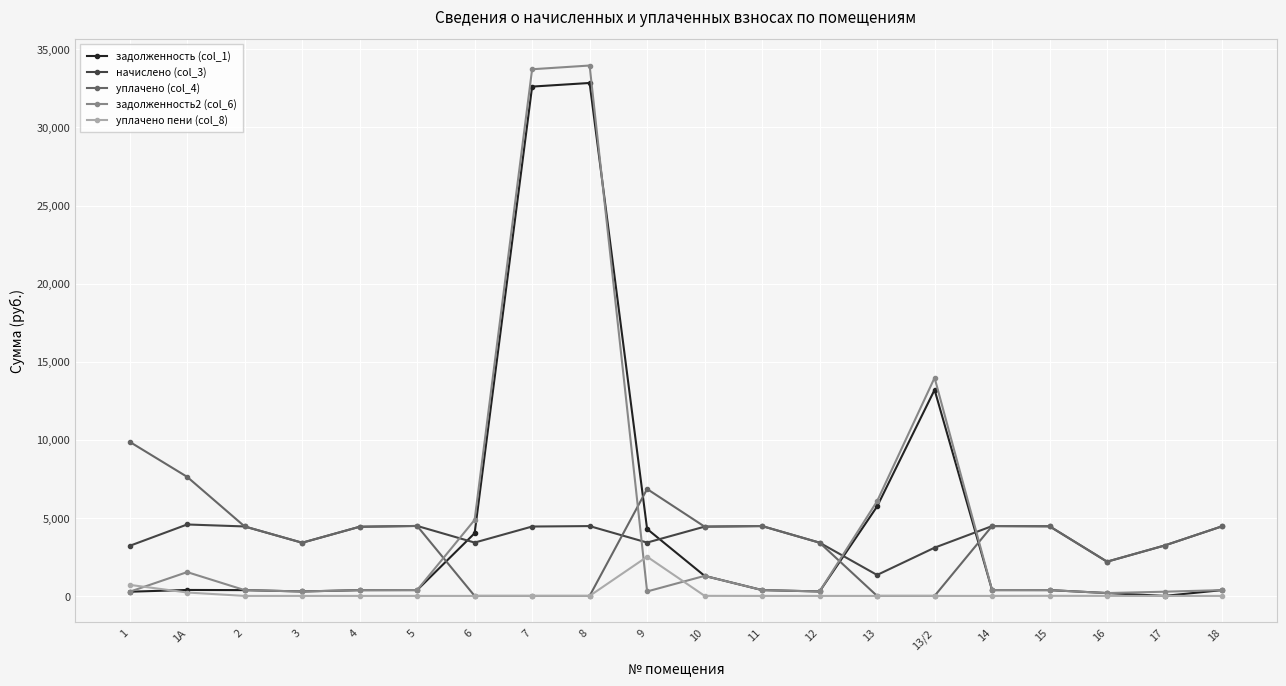

True or false: начислено (col_3) and уплачено пени (col_8) intersect in this chart.

False